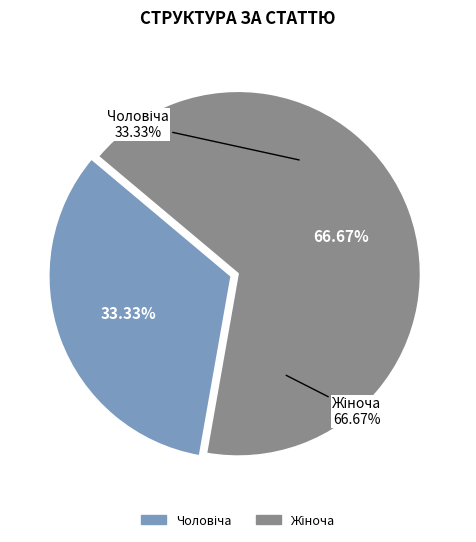

The Жіноча slice represents 73% of the pie. True or false?

False